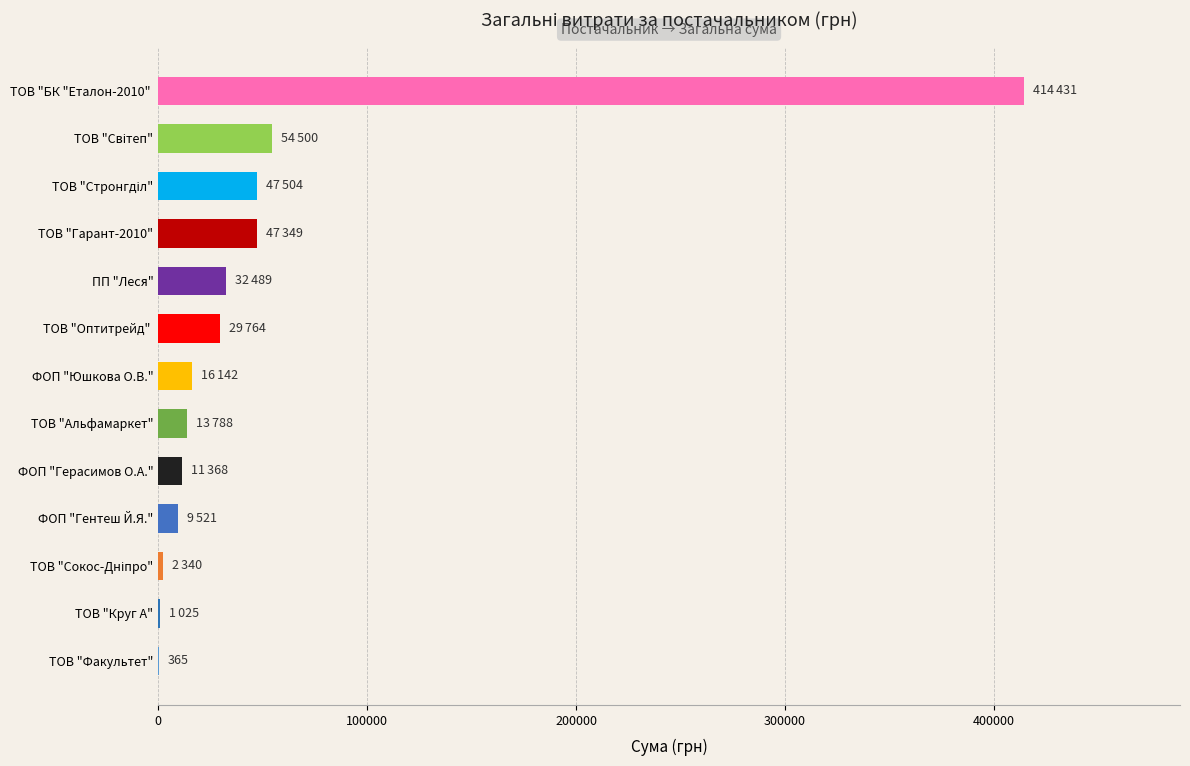

What is the ratio of the value at ТОВ "Альфамаркет" to the value at ТОВ "Оптитрейд" ?

0.5